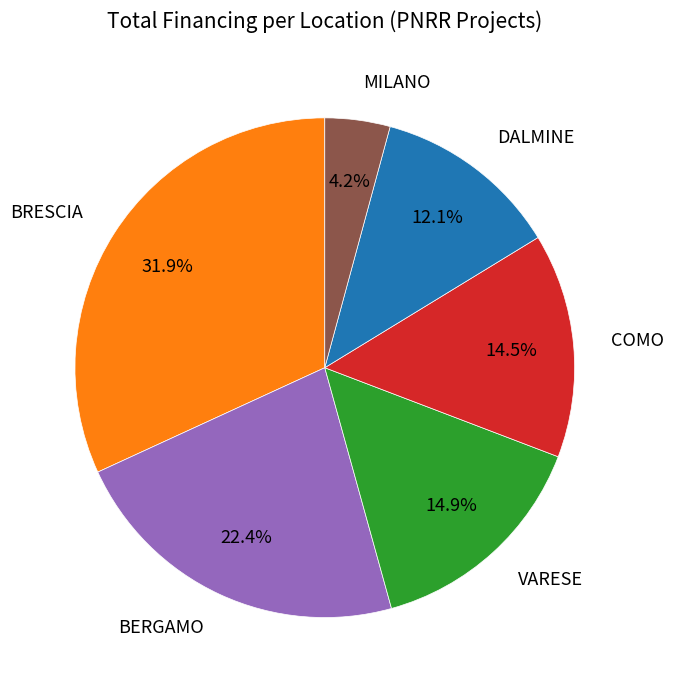

Is VARESE the majority of the pie?

No